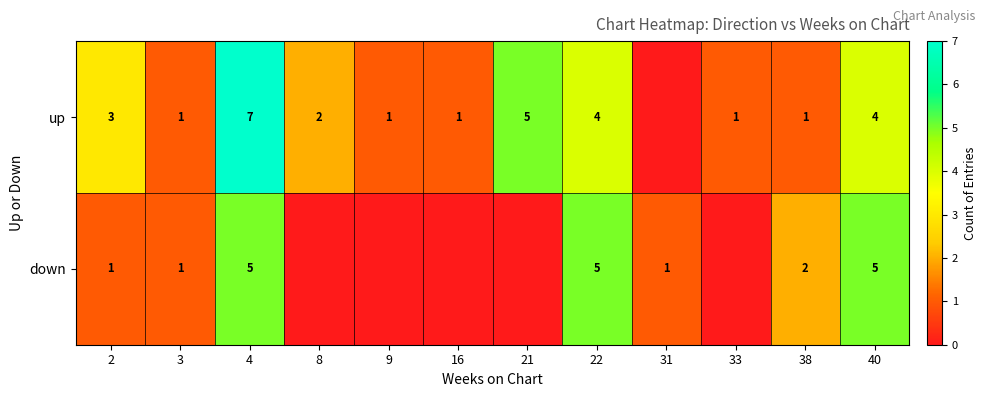

True or false: up has a value of 1 at 2.

False